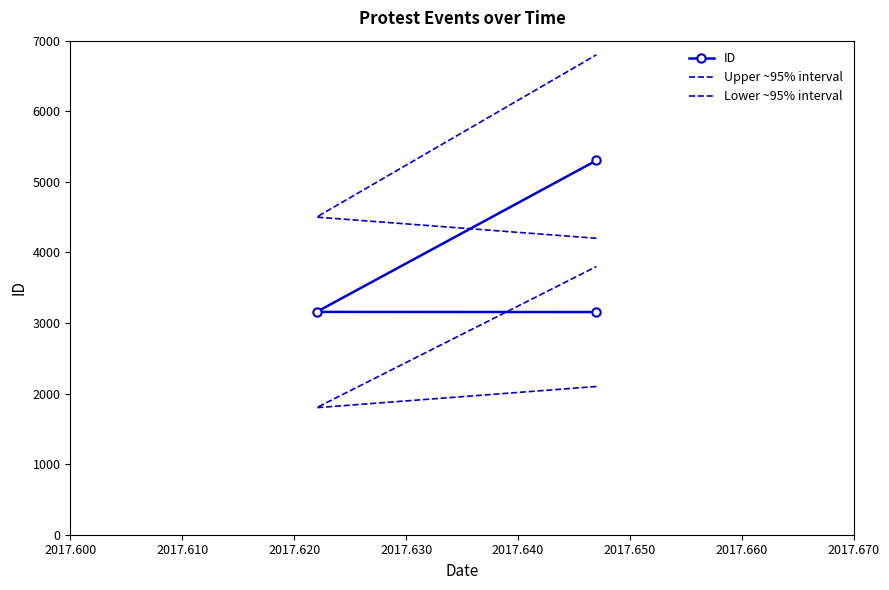

Does the chart have visible grid lines?

No